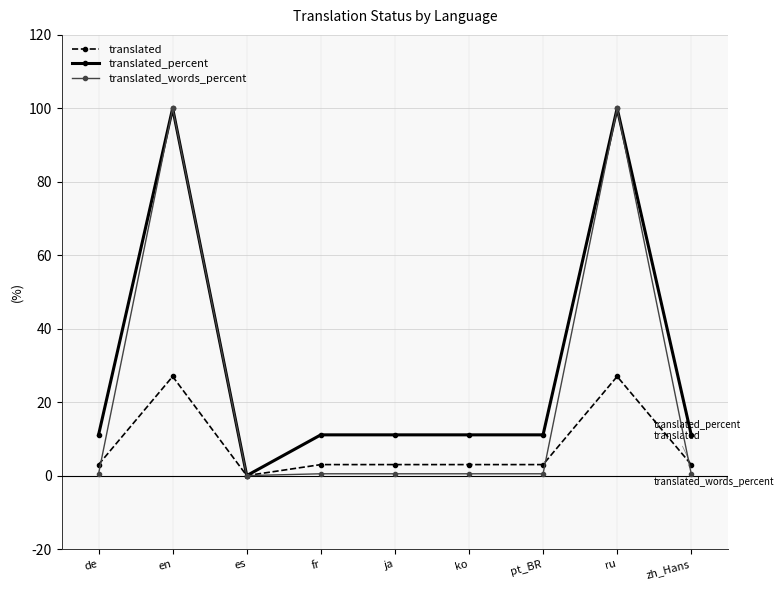

What is the difference between the second highest and second lowest values in the translated_percent series?

88.9